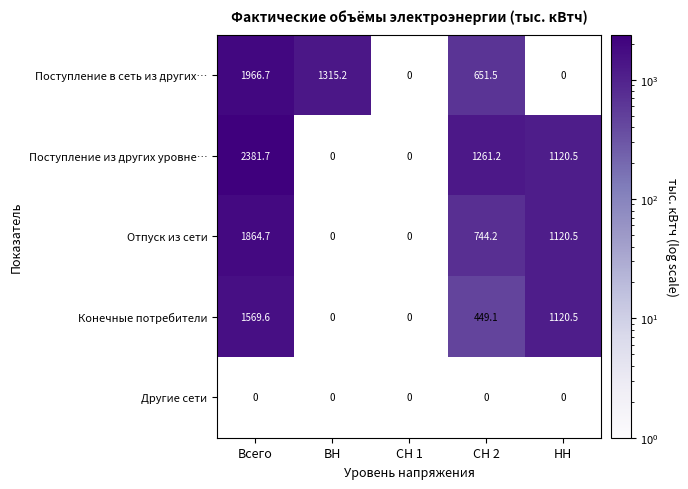

What is the difference between the Поступление в сеть из других… values at ВН and СН 2?

663.7